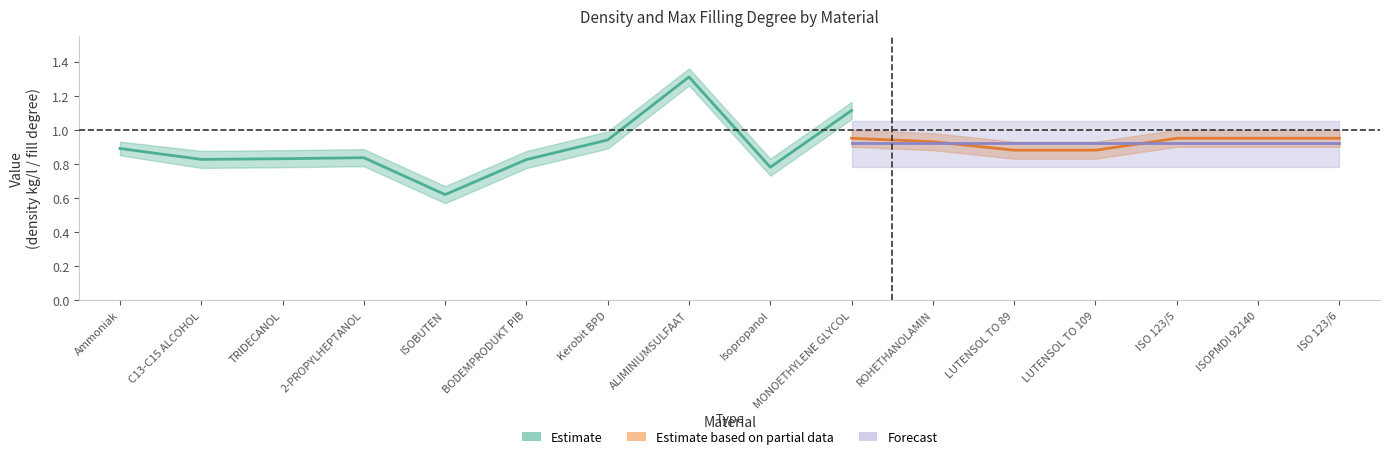

What is the label of the 2nd point from the right?

ISOPMDI 92140